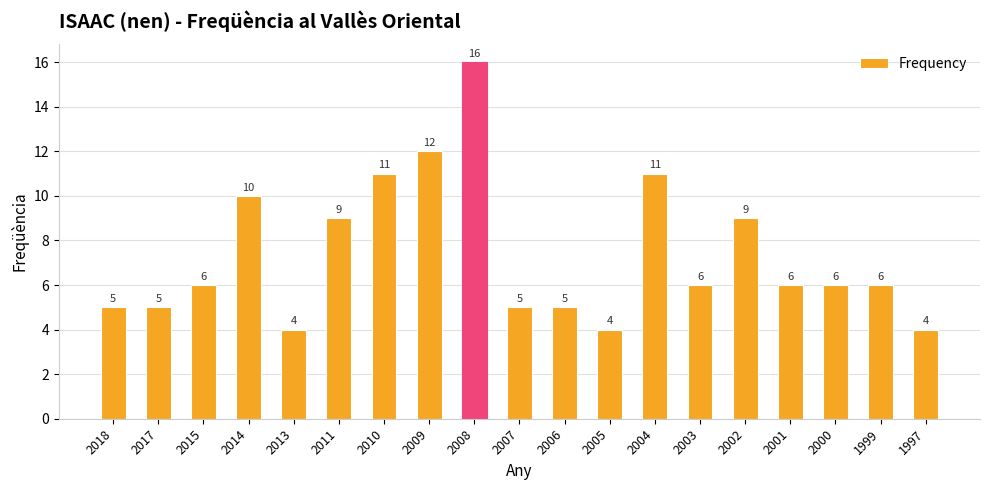

What is the value of the 18th bar from the left?

6